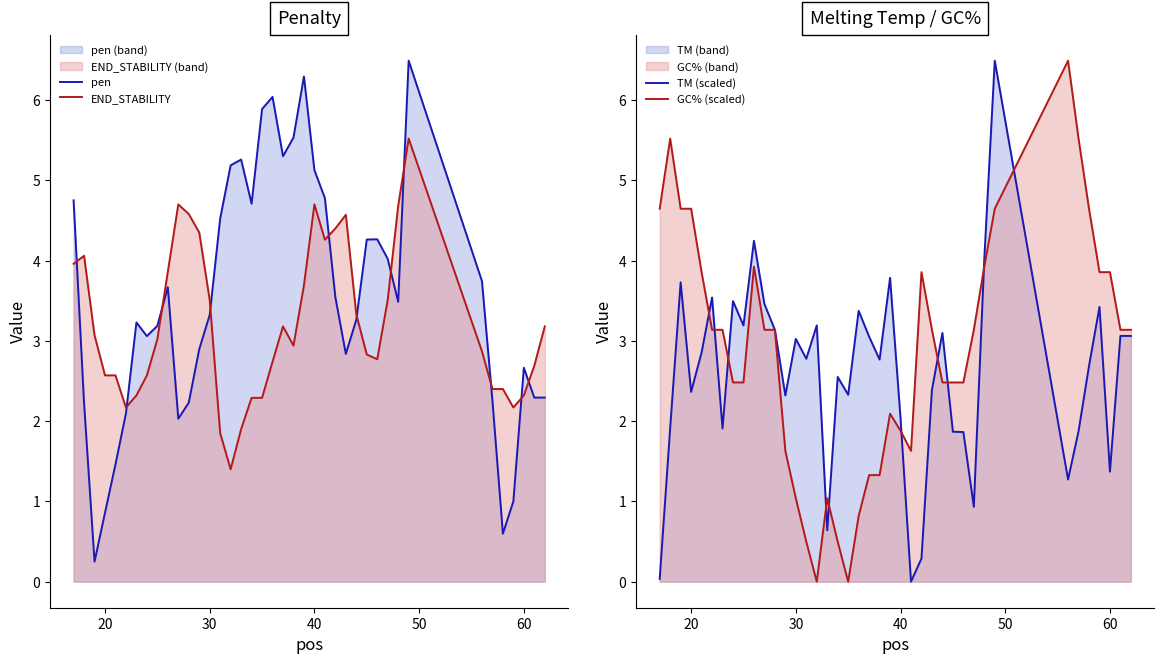

What is the value of the pen point at the 35th from the left?

2.3